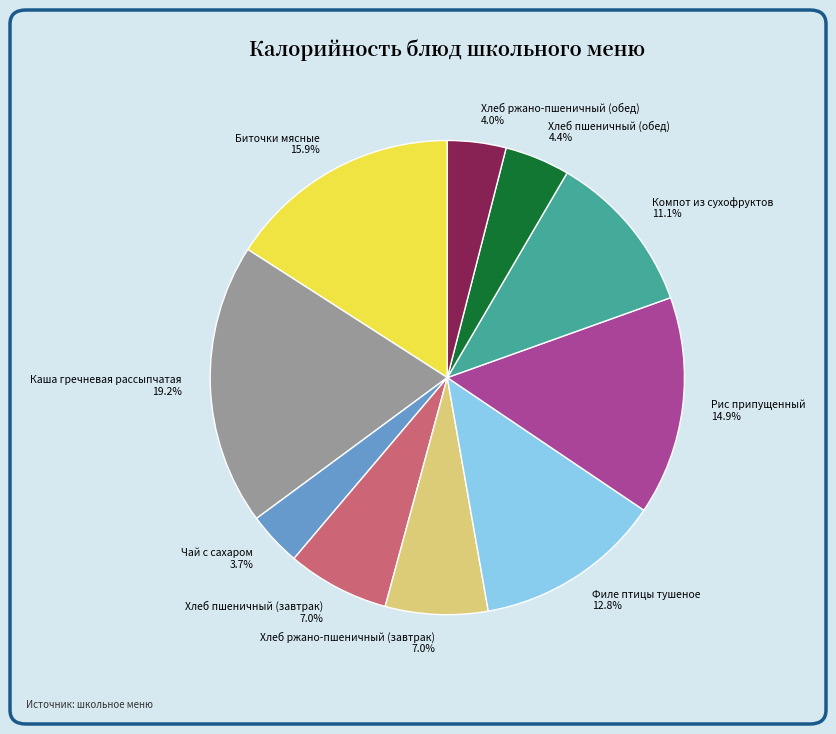

What percentage do Каша гречневая рассыпчатая and Биточки мясные together represent?

35.1%